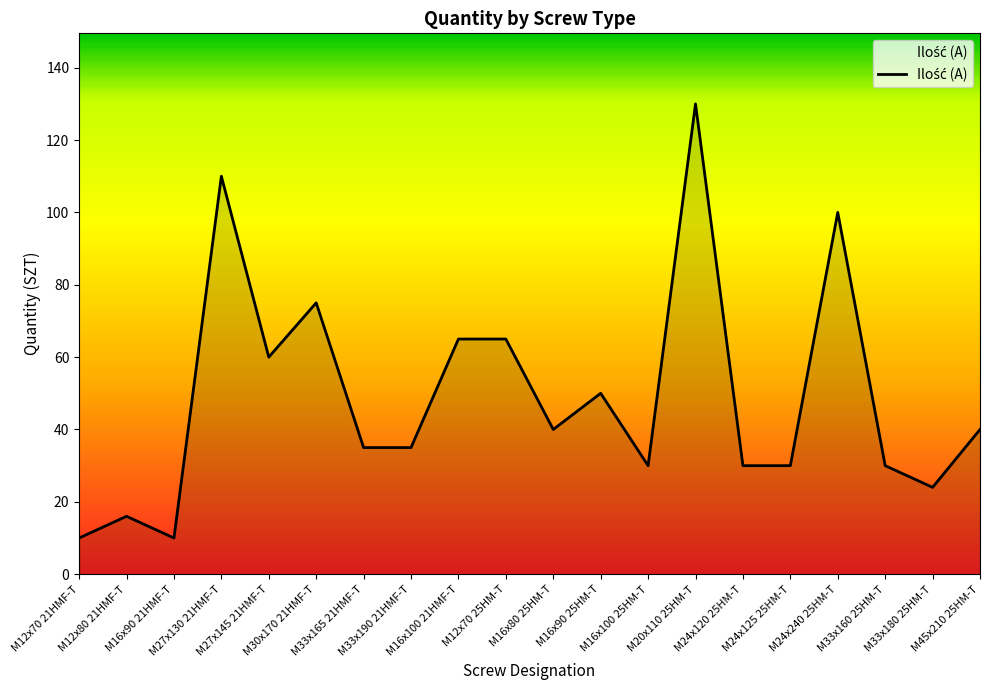

At which category does the data reach its first local valley?

M16x90 21HMF-T